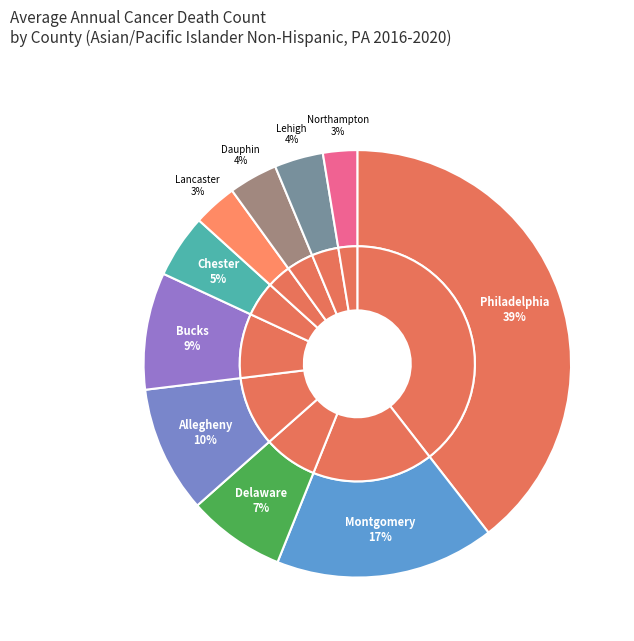

To the nearest percent, what portion does Delaware County represent?

7%